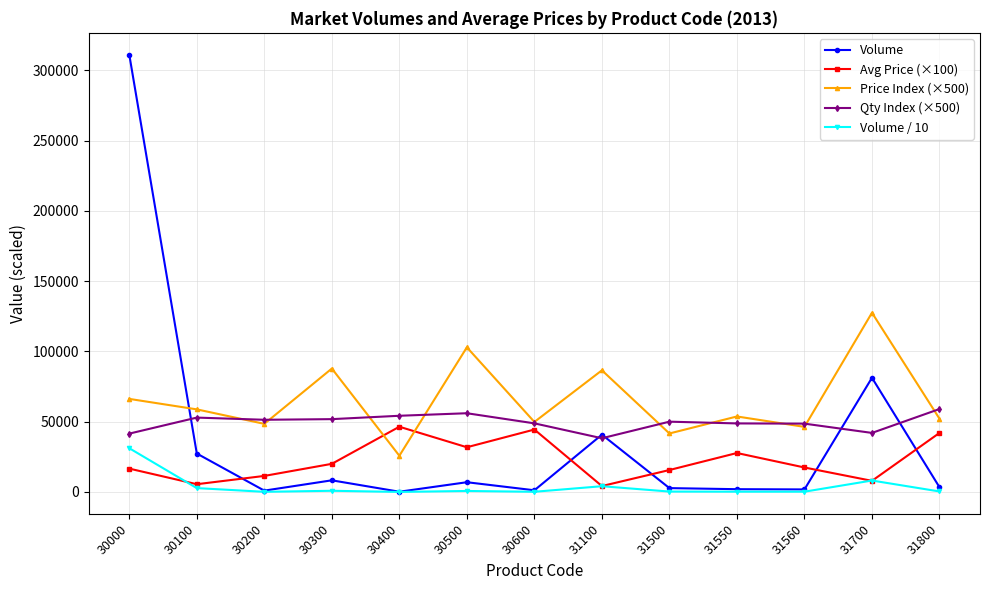

The Price Index (×500) series shows 20688.2 at 30100. True or false?

False